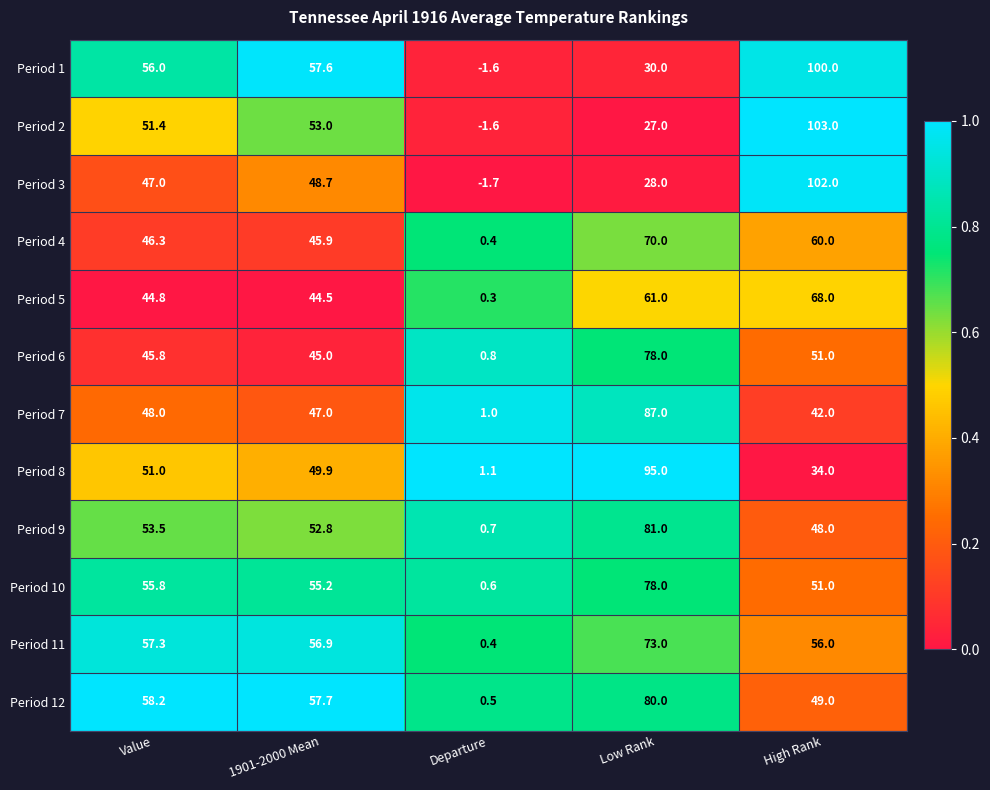

How many categories are shown in the chart?

5